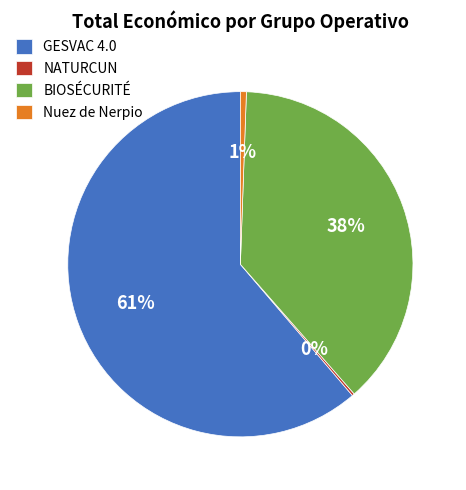

Does any single category account for the majority?

Yes